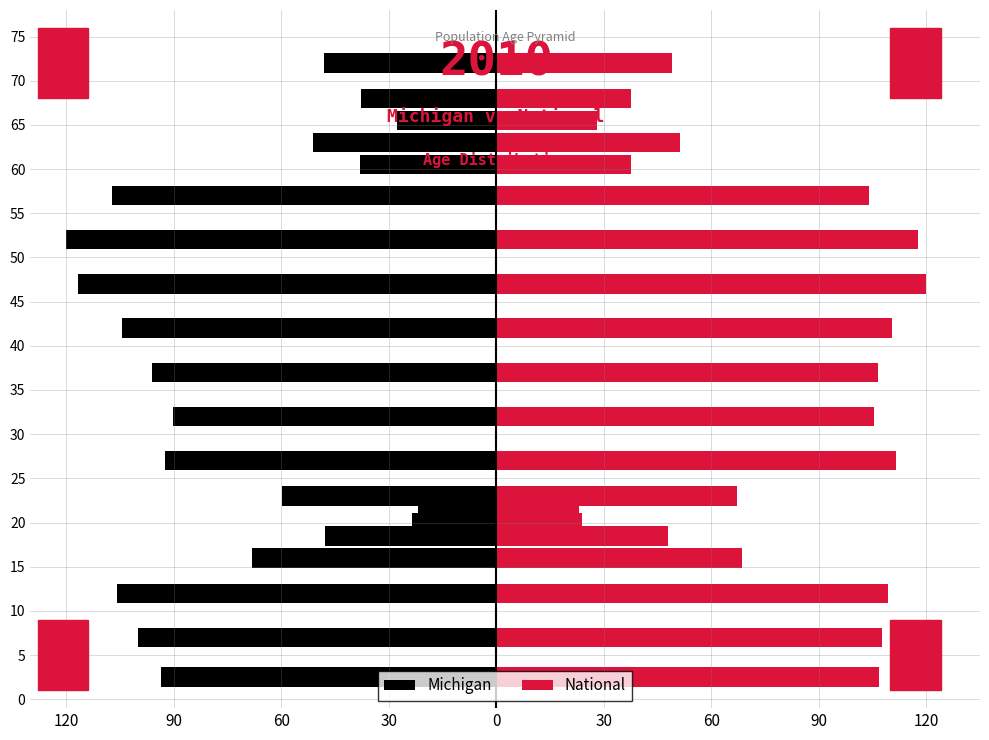

How many series are shown in this chart?

2